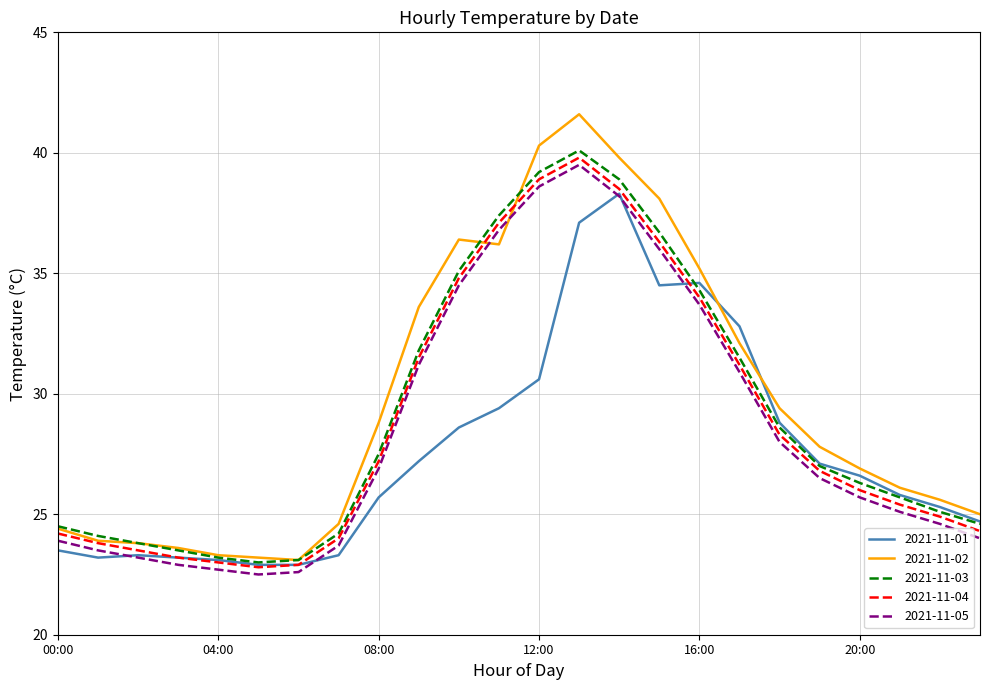

Which series has the largest range (max minus min)?

2021-11-02